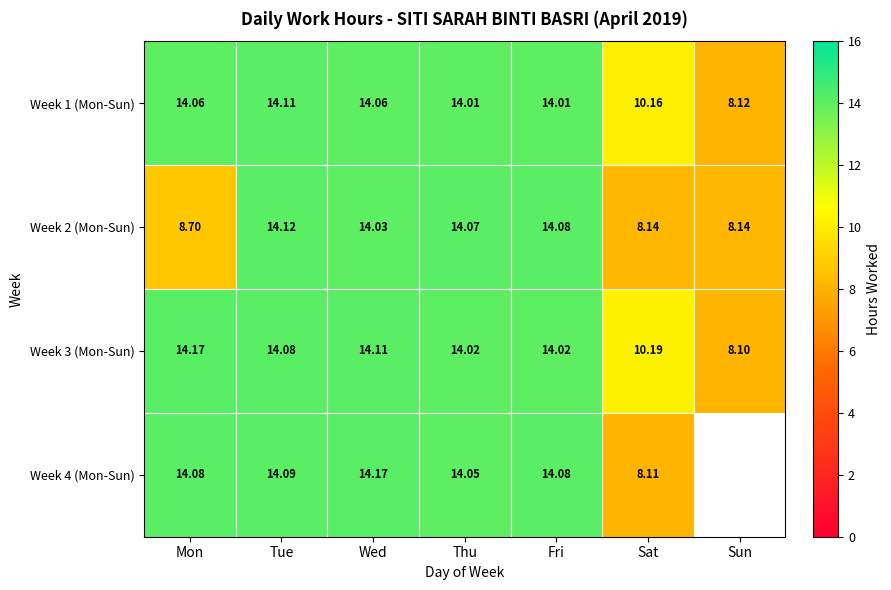

Between Mon and Thu, which series saw the biggest shift?

Week 2 (Mon-Sun)